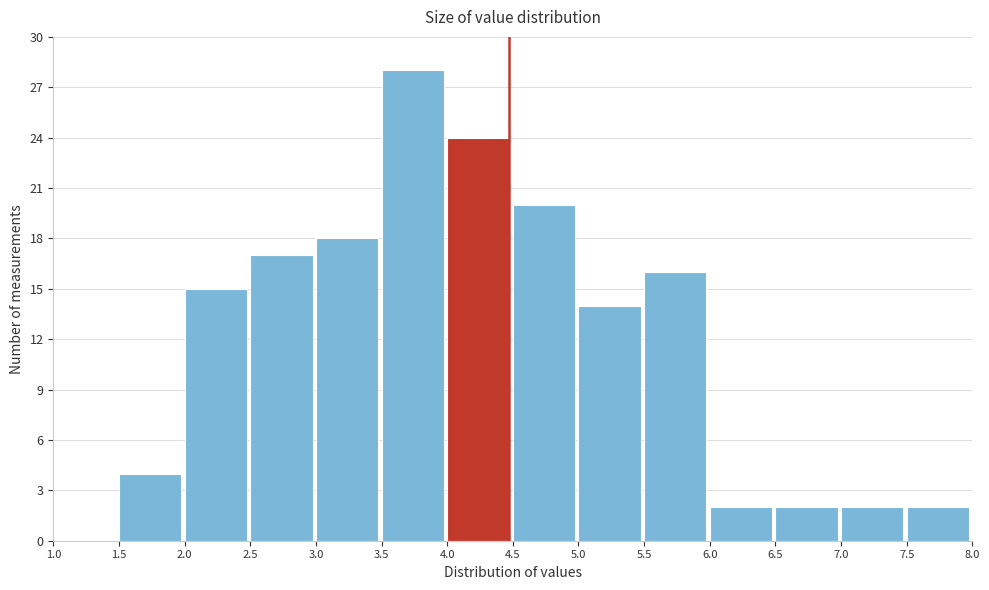

Which range on the x-axis has the tallest bar?

3.5 to 4.0